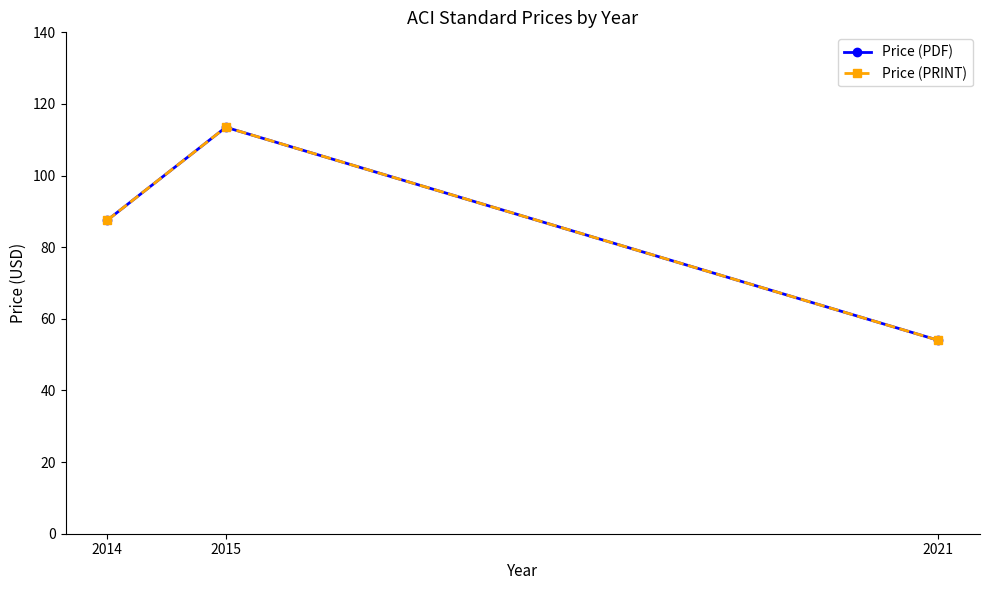

Does the chart have visible grid lines?

No